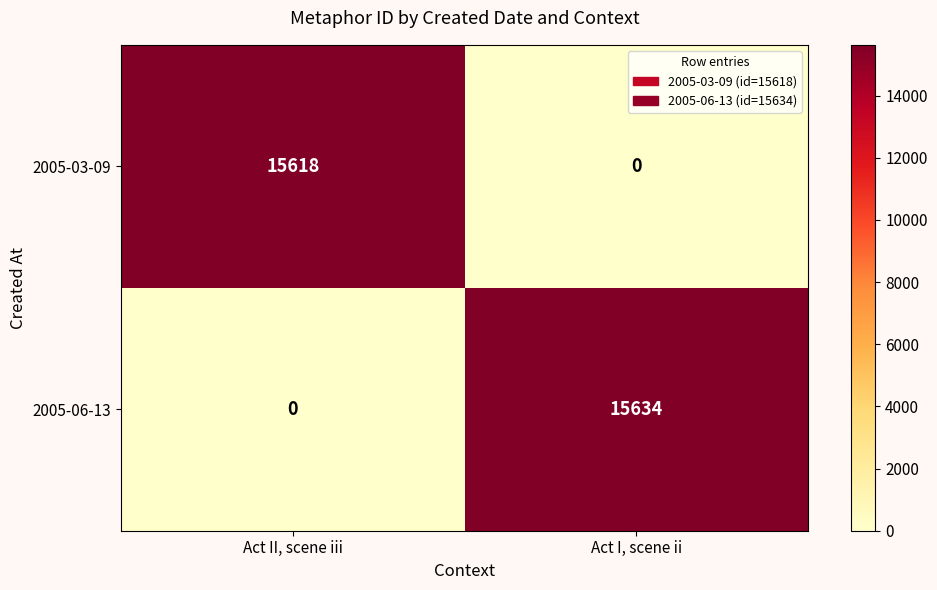

What is the spread (max minus min) of values at Act II, scene iii?

15618